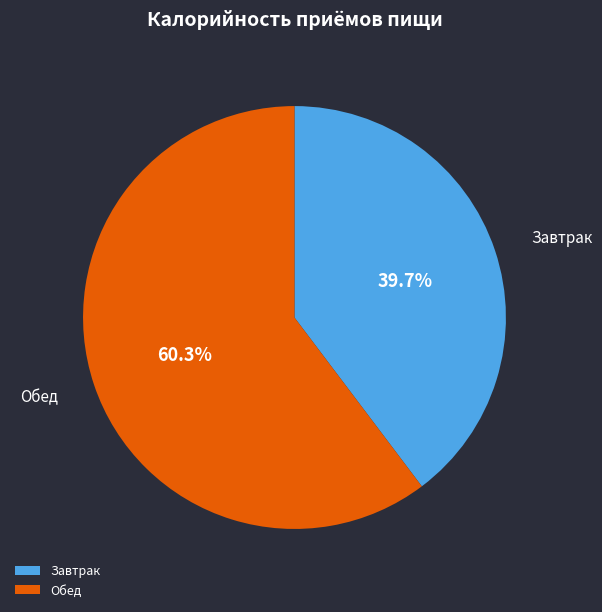

To the nearest percent, what is the average slice percentage?

50%